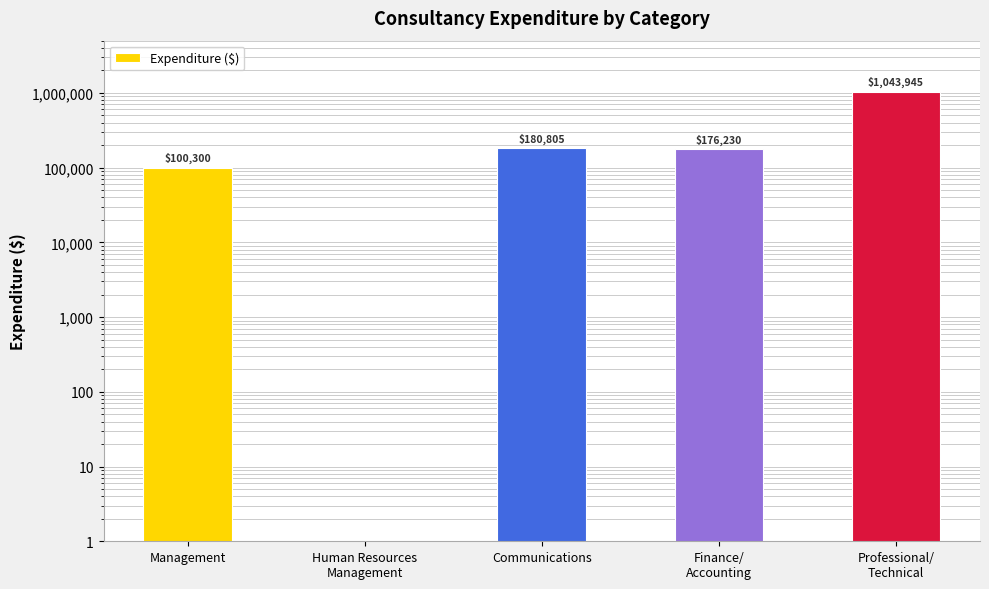

What is the label of the 4th bar from the left?

Finance/
Accounting